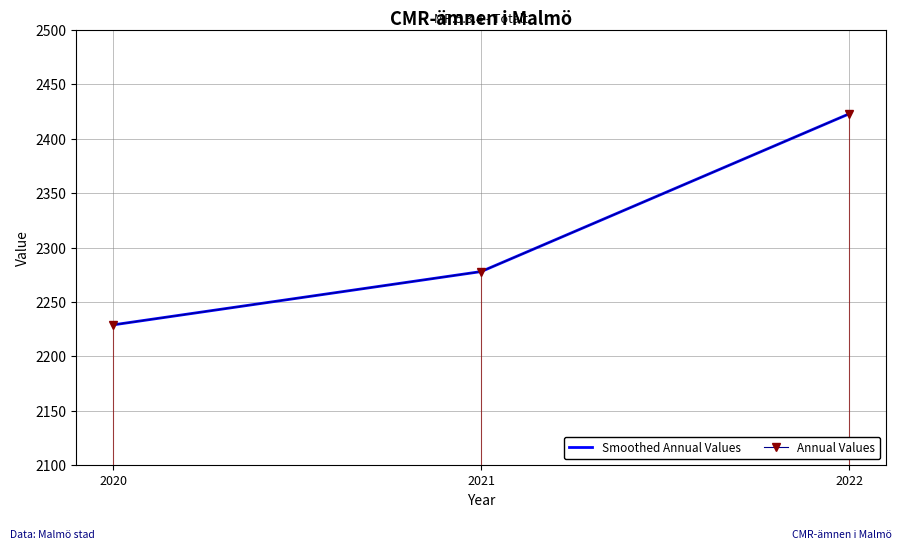

Which series has the largest total across all categories?

Smoothed Annual Values